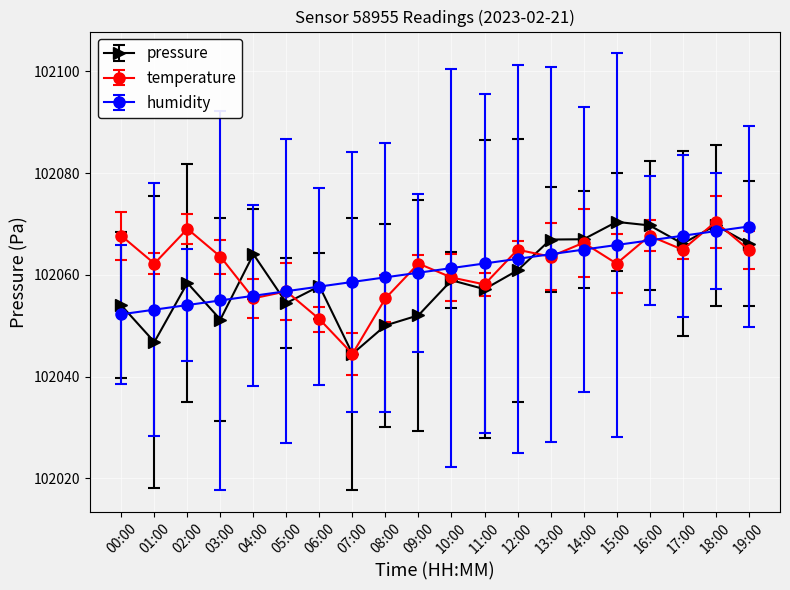

What is the label of the 10th point from the left?

09:00